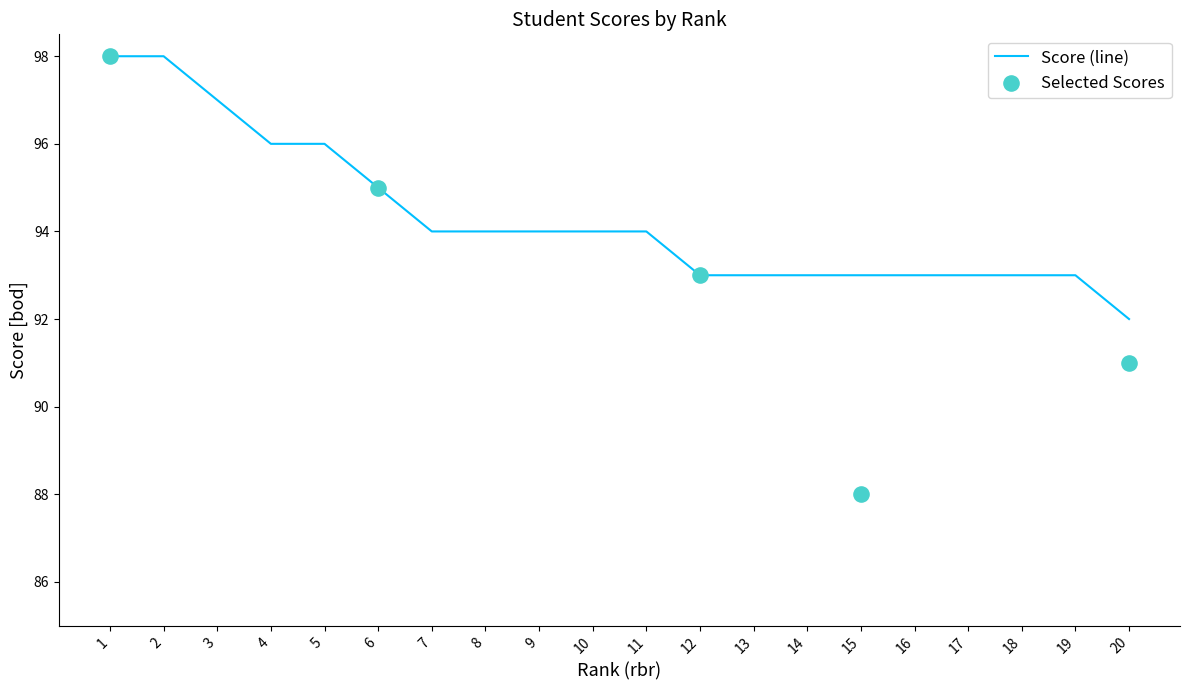

What is the change in value from 6 to 16?

-2